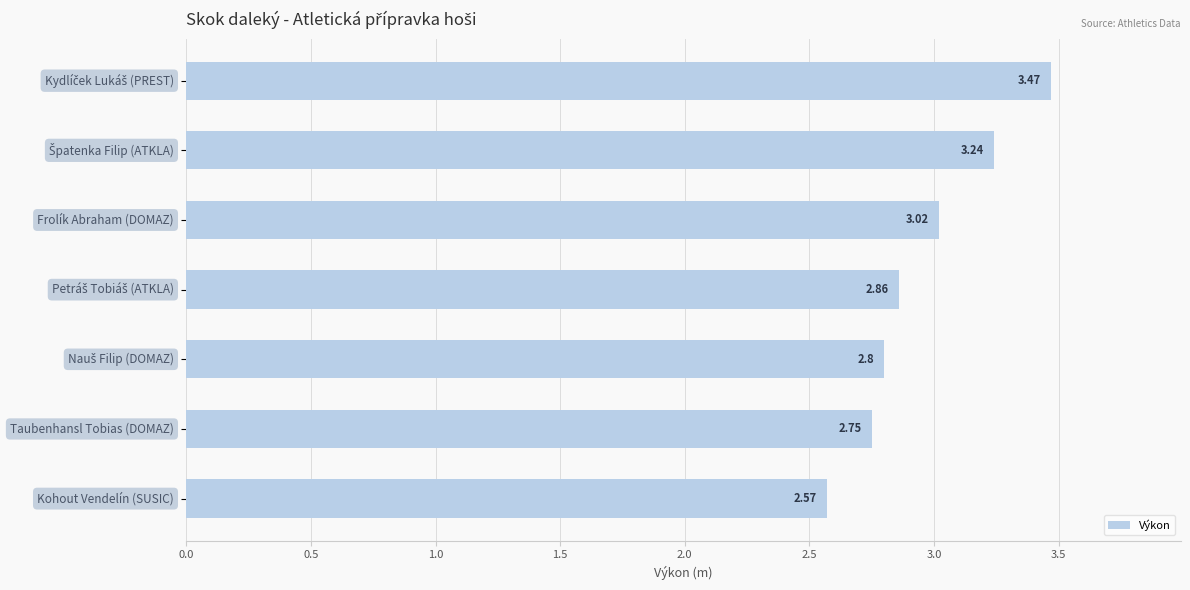

What is the difference between the maximum and second lowest values?

0.7